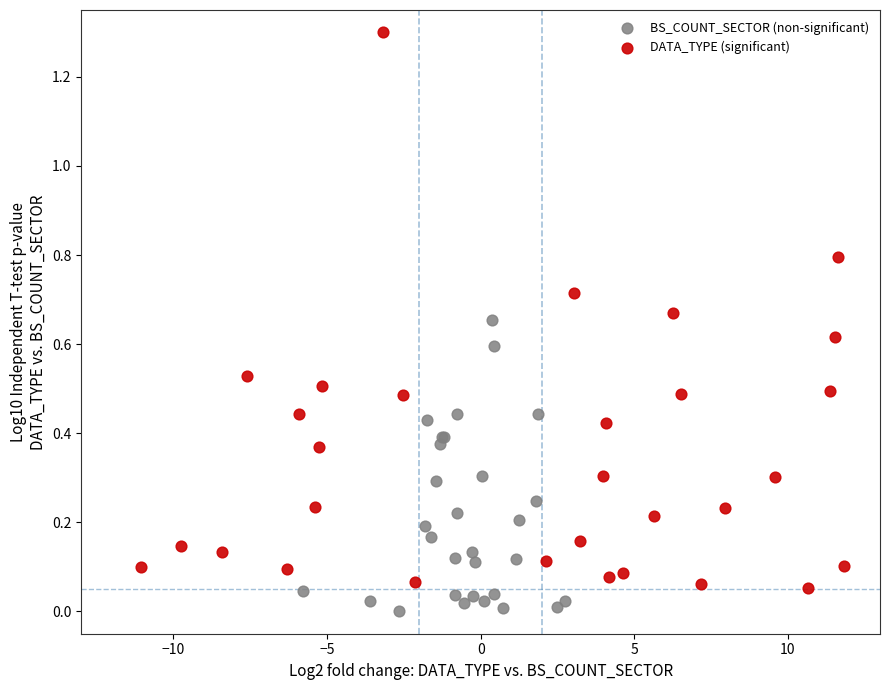

Which series has the widest spread of Y values?

DATA_TYPE (significant)